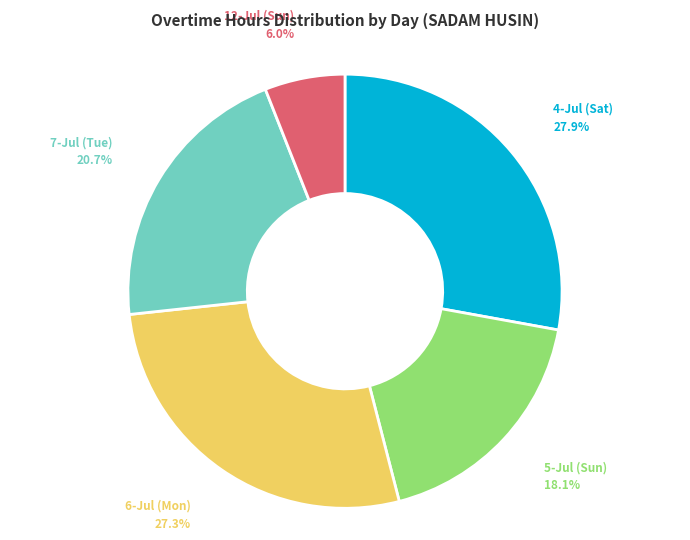

Do 12-Jul (Sun) and 7-Jul (Tue) together represent more than half of the pie?

No